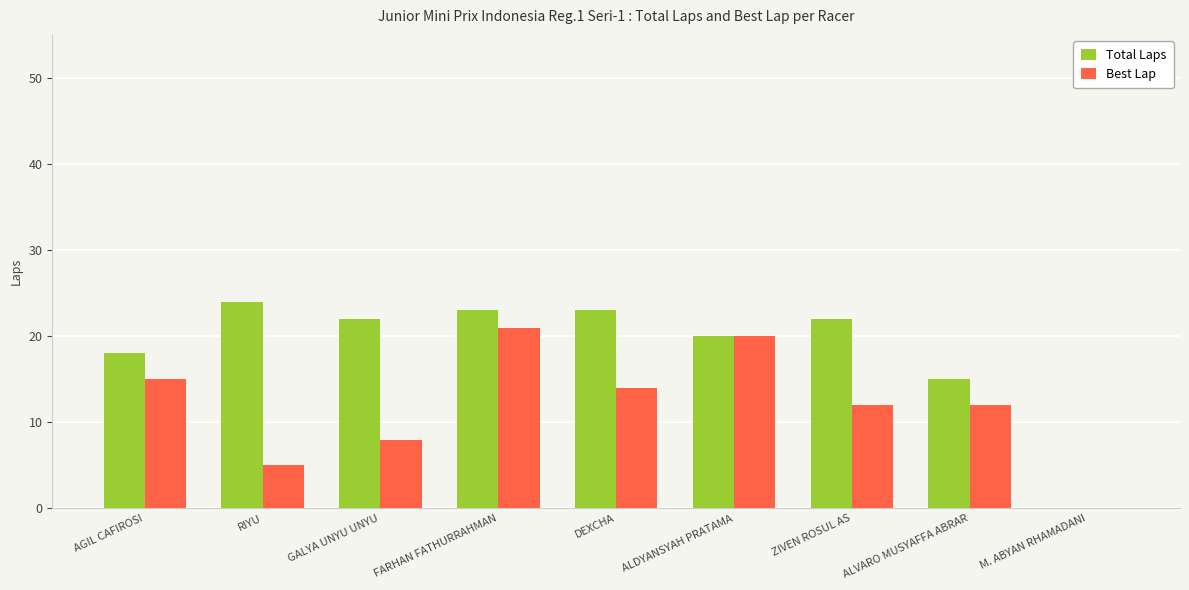

What is the spread (max minus min) of values at AGIL CAFIROSI?

3